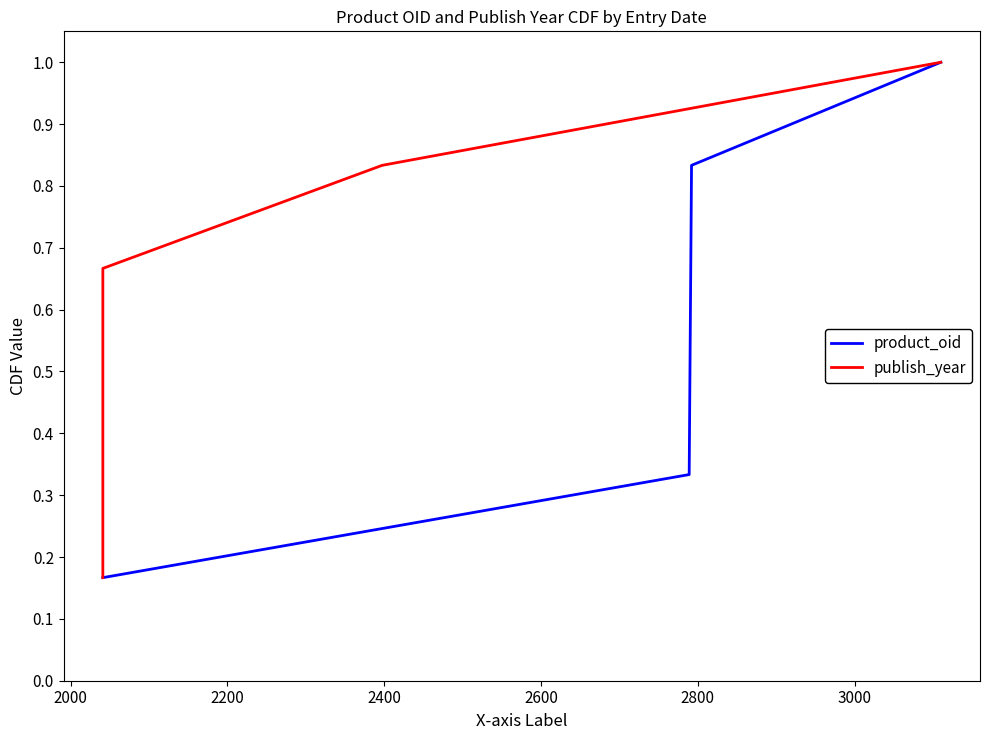

At how many categories does at least one series exceed 0?

6